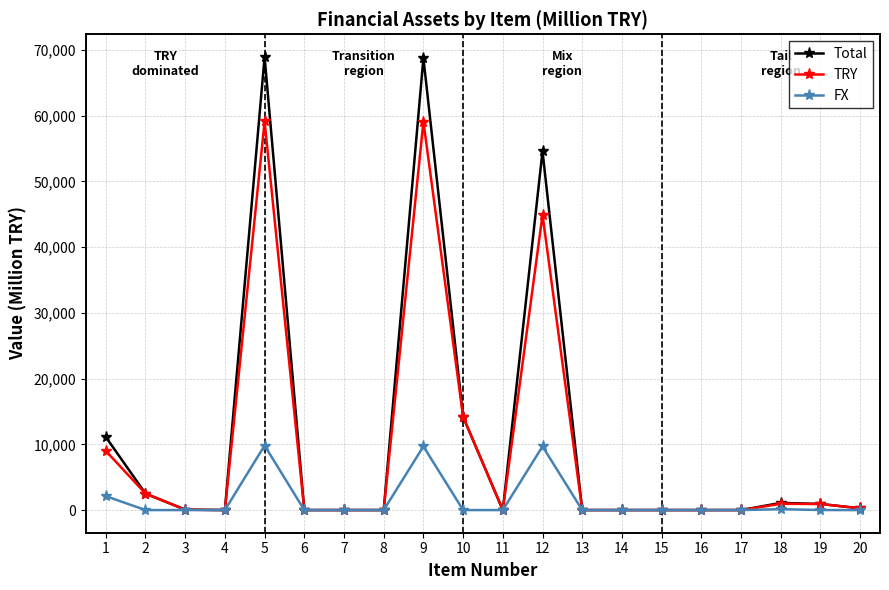

Where is the first local maximum for TRY?

5